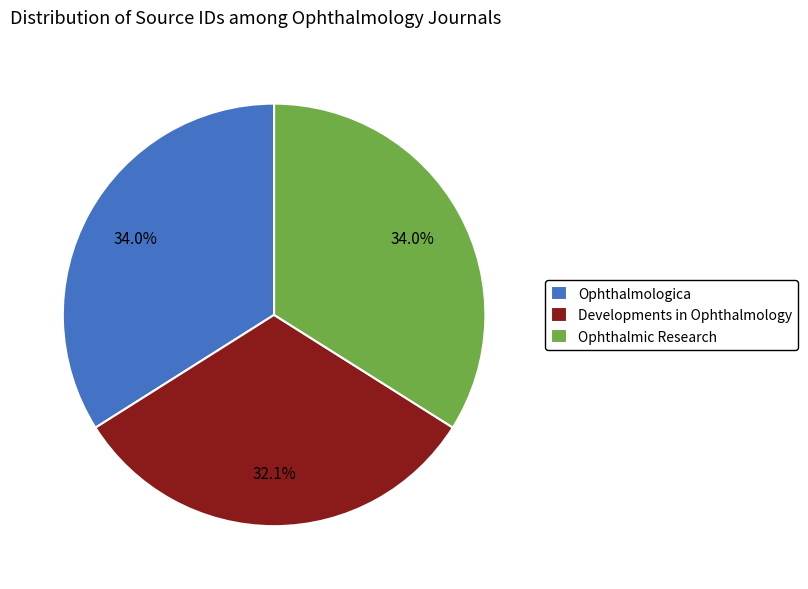

True or false: Ophthalmologica accounts for 42% of the total.

False